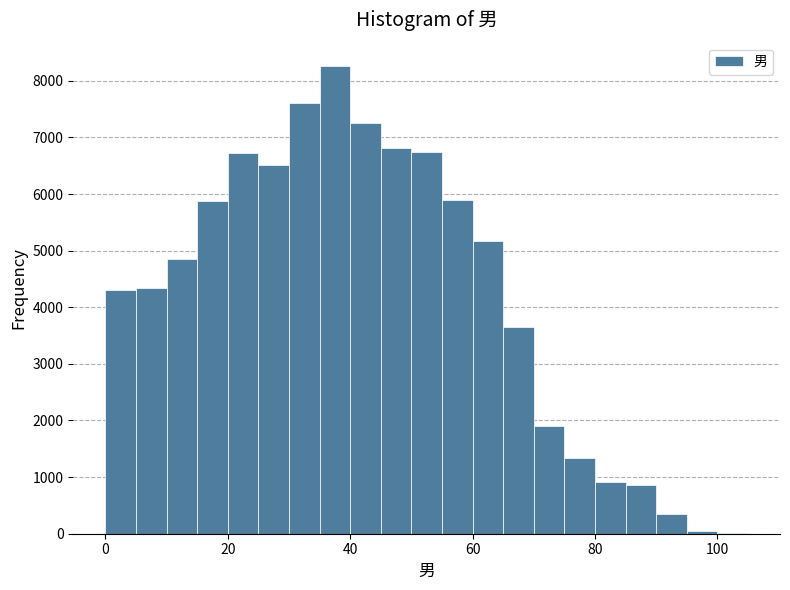

Around what value on the x-axis is the tallest bar? Give the approximate position of its centre, as read against the axis.

38